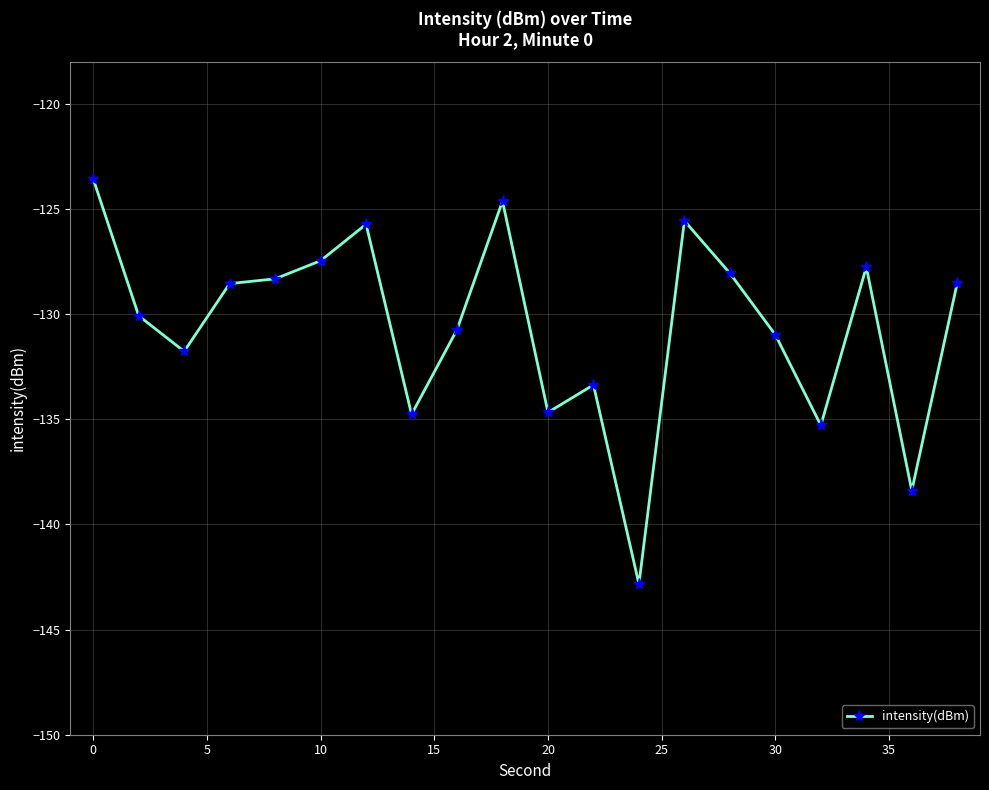

What is the value of the 9th point from the left?

-130.7